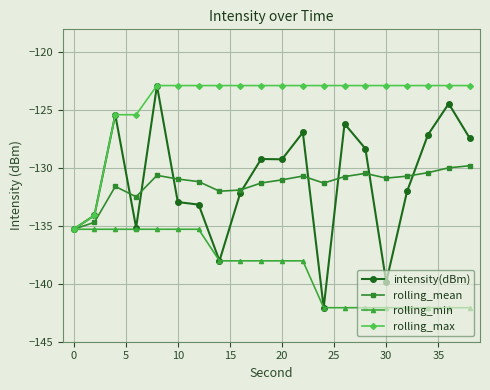

What is the maximum value shown in the chart?

-122.9